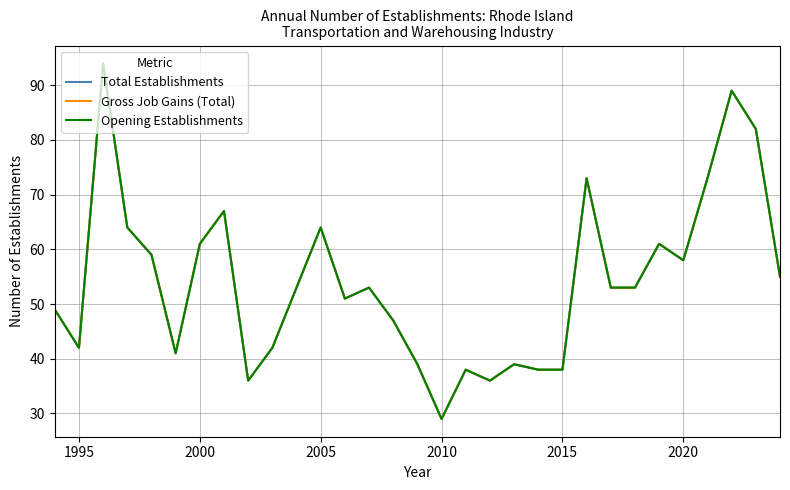

Does the chart display data point markers on the line(s)?

No